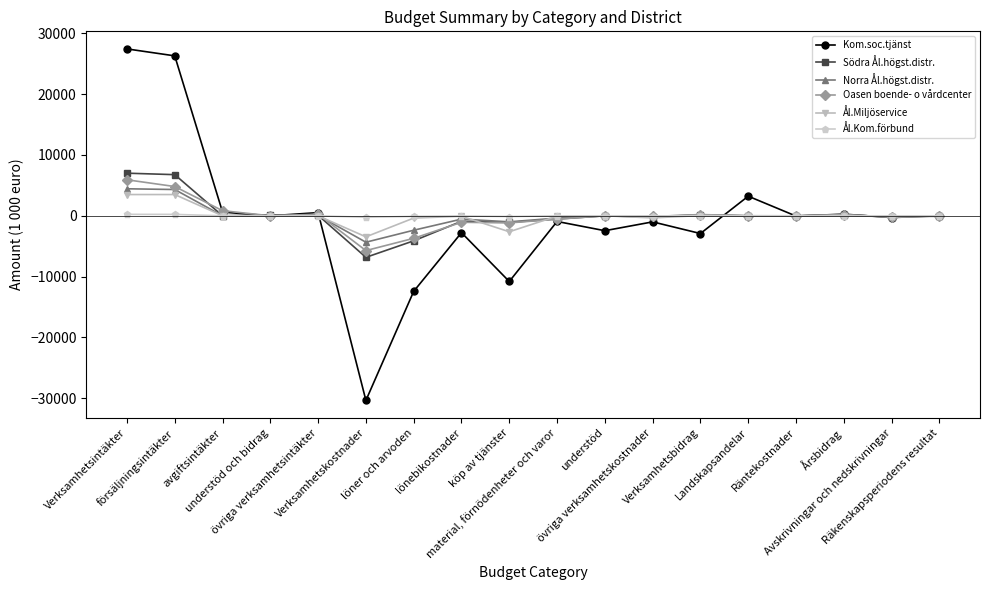

Which series has the widest spread of values?

Kom.soc.tjänst